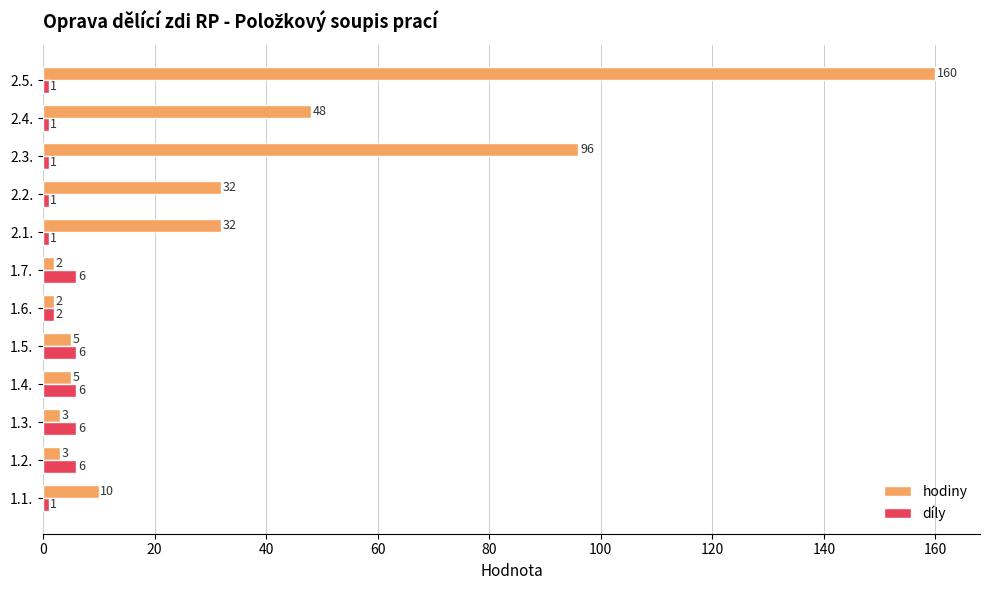

The value of díly at 1.4. is 6. True or false?

True